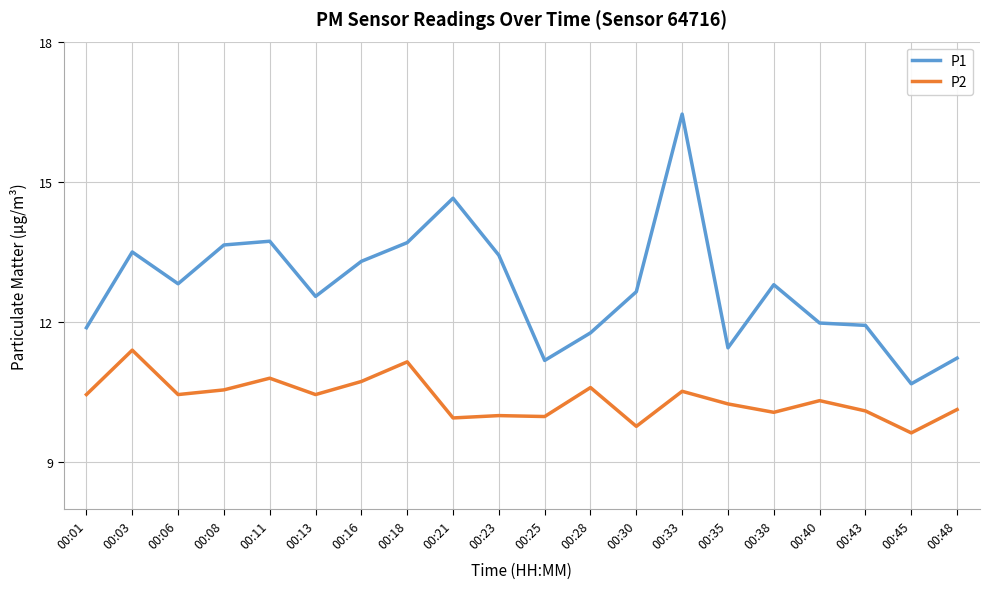

True or false: P1 and P2 cross at least once.

False